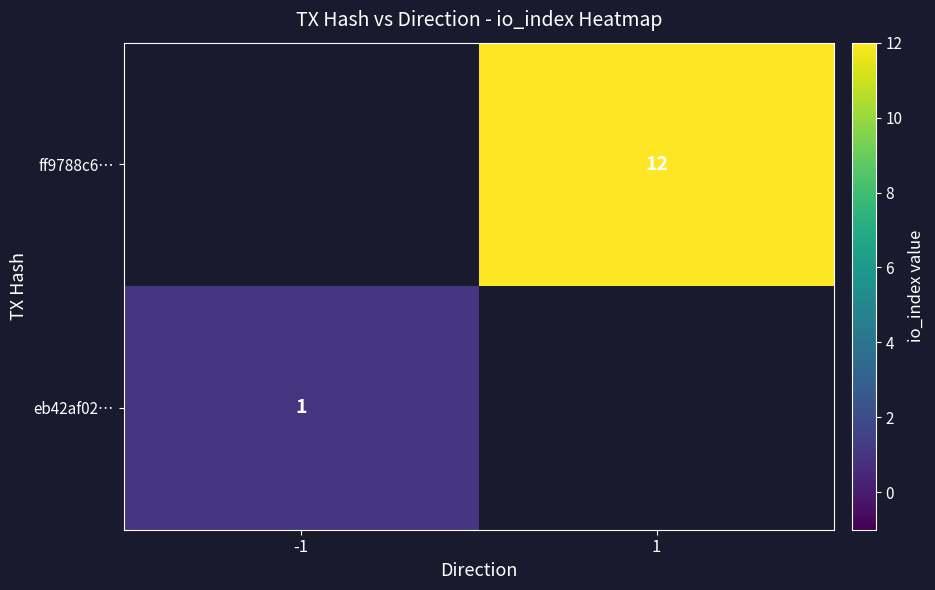

The ff9788c6… series shows 8.2 at 1. True or false?

False